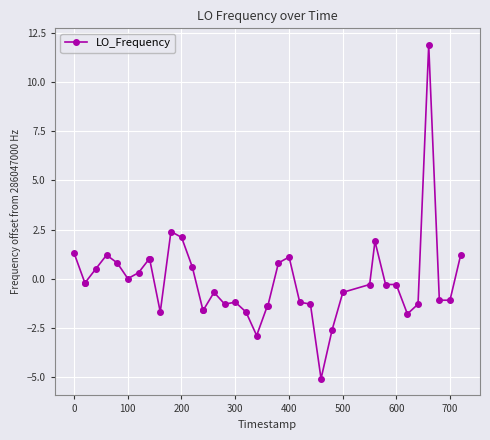

True or false: there are more than 0 points higher than both neighbors.

True